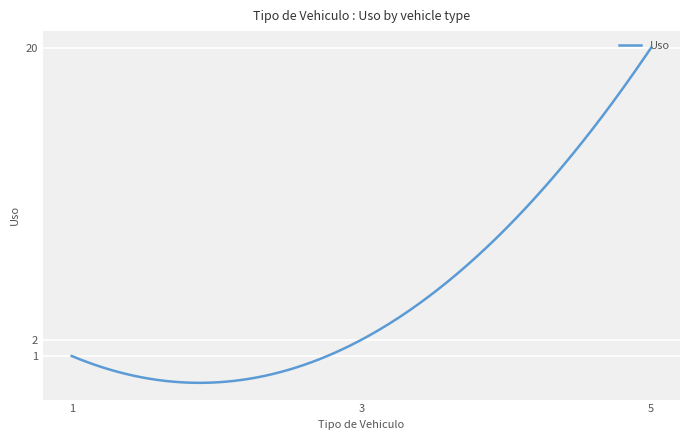

How many lines are shown in the chart?

1